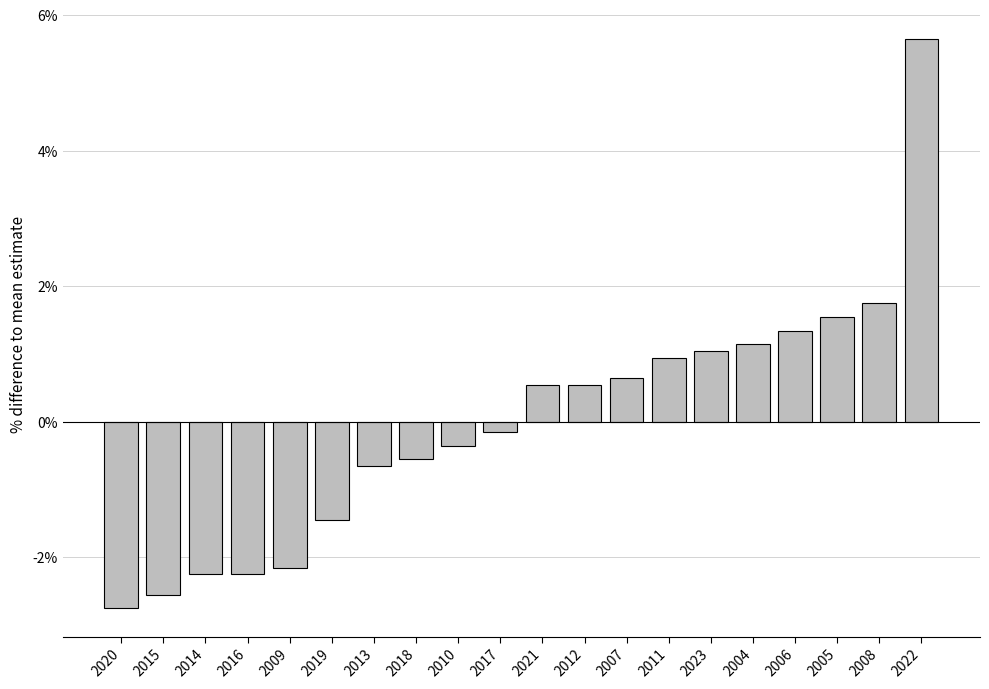

True or false: the data shows -2.3 at 2016.

True